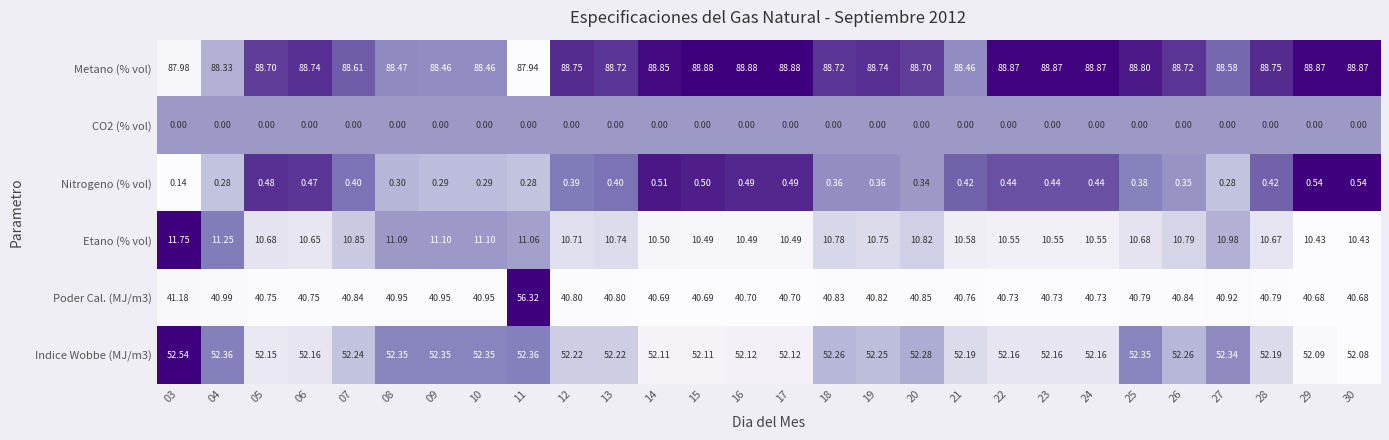

At how many categories does at least one series exceed 0?

28